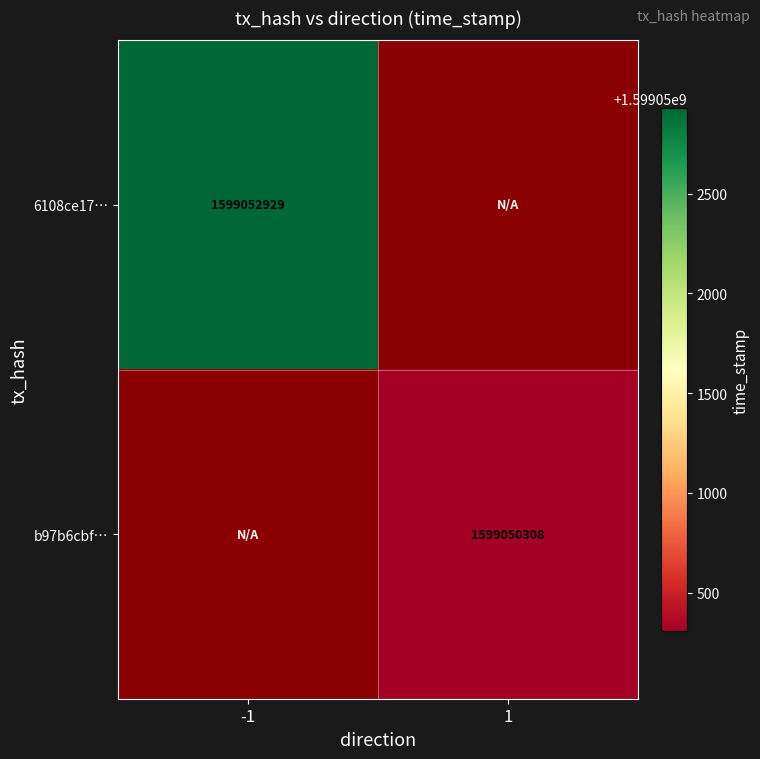

The value of 6108ce17… at -1 is 764734518. True or false?

False